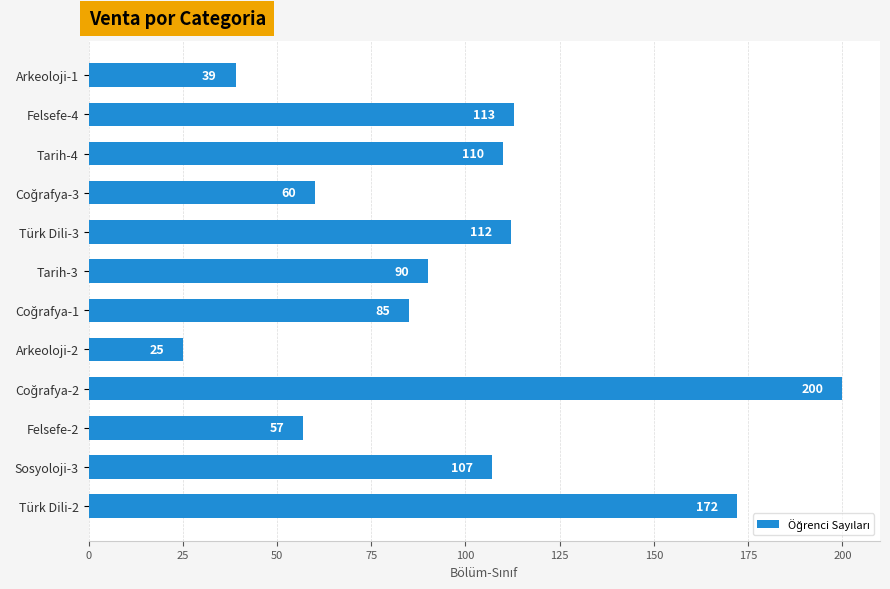

What is the minimum value shown in the chart?

25